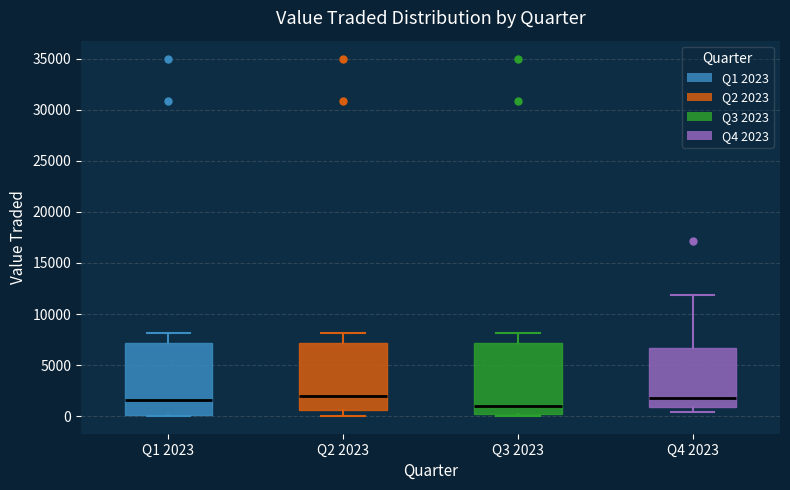

Reading left to right, transcribe this box plot: for each box, give where its median line is, the range the box spans, and where its two whiskers end, as read against the y-axis. The values are not printed on the chart, so give them approximately, as read against the axis.

Q1 2023: median 1500, box 0 to 7000, whiskers 0 to 8000
Q2 2023: median 2000, box 500 to 7000, whiskers 0 to 8000
Q3 2023: median 1000, box 0 to 7000, whiskers 0 to 8000
Q4 2023: median 2000, box 1000 to 6500, whiskers 500 to 12000